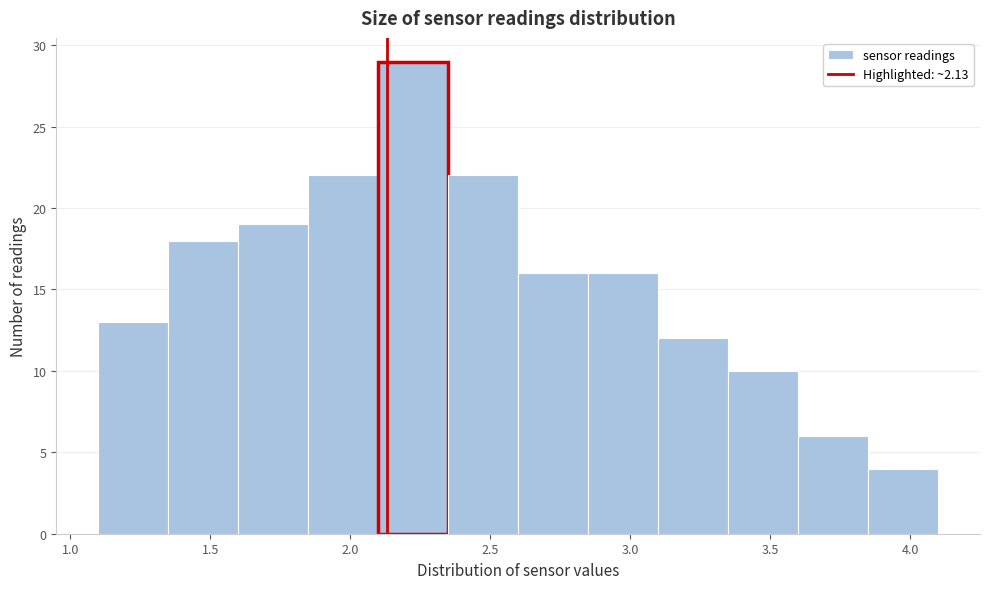

Reading left to right, list every bar in this chart as the range it spans on the x-axis followed by its height. The values are not printed on the chart, so give them approximately, as read against the axis.

1.10 to 1.35: 13
1.35 to 1.60: 18
1.60 to 1.85: 19
1.85 to 2.10: 22
2.10 to 2.35: 29
2.35 to 2.60: 22
2.60 to 2.85: 16
2.85 to 3.10: 16
3.10 to 3.35: 12
3.35 to 3.60: 10
3.60 to 3.85: 6
3.85 to 4.10: 4